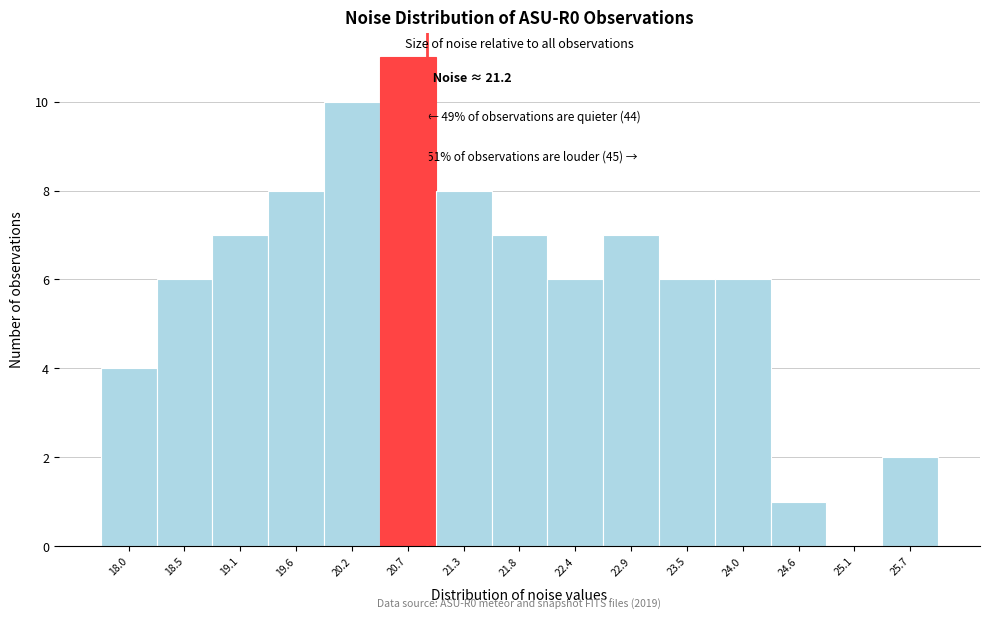

Reading right to left, extract all data points from this chart.

25.7=2	25.1=0	24.6=1	24.0=6	23.5=6	22.9=7	22.4=6	21.8=7	21.3=8	20.7=11	20.2=10	19.6=8	19.1=7	18.5=6	18.0=4